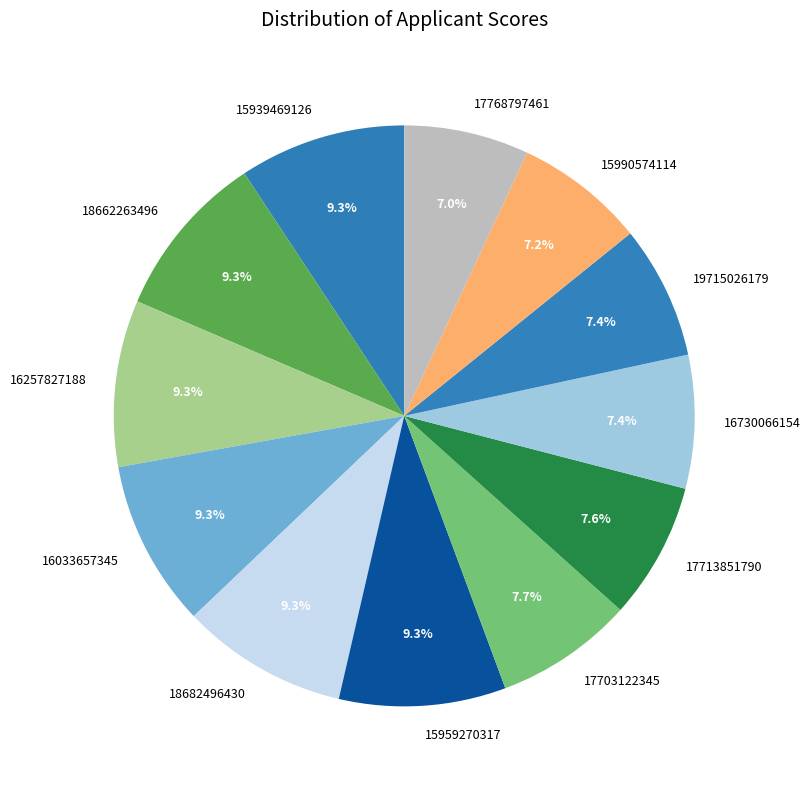

To the nearest percent, what percentage of the pie is 16033657345?

9%